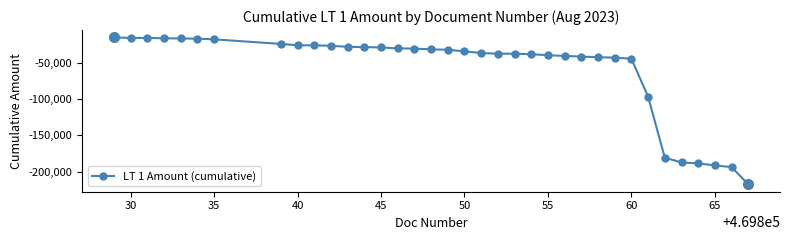

What is the average value?

-59029.1